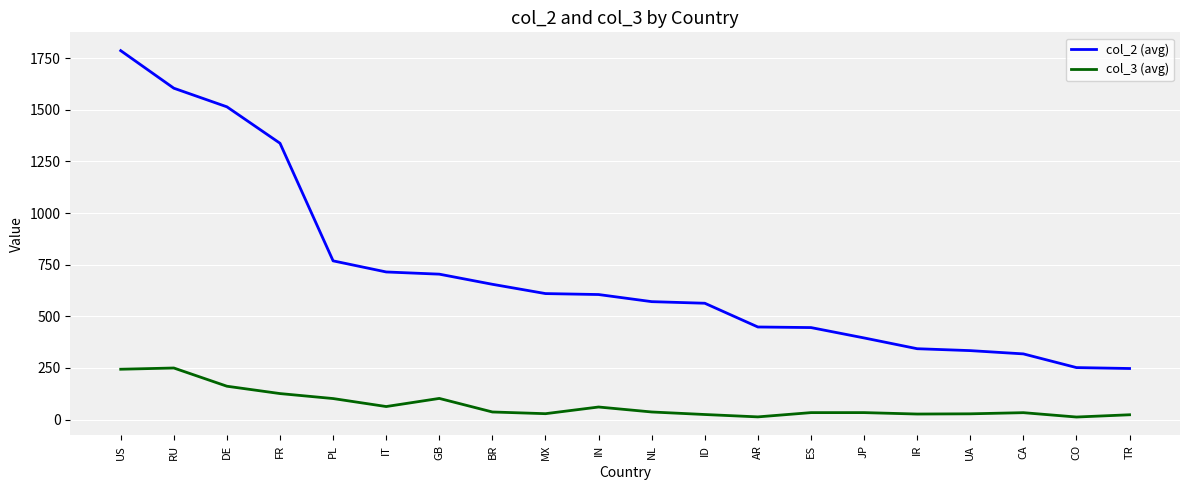

At which label does col_3 (avg) first exceed 36?

US